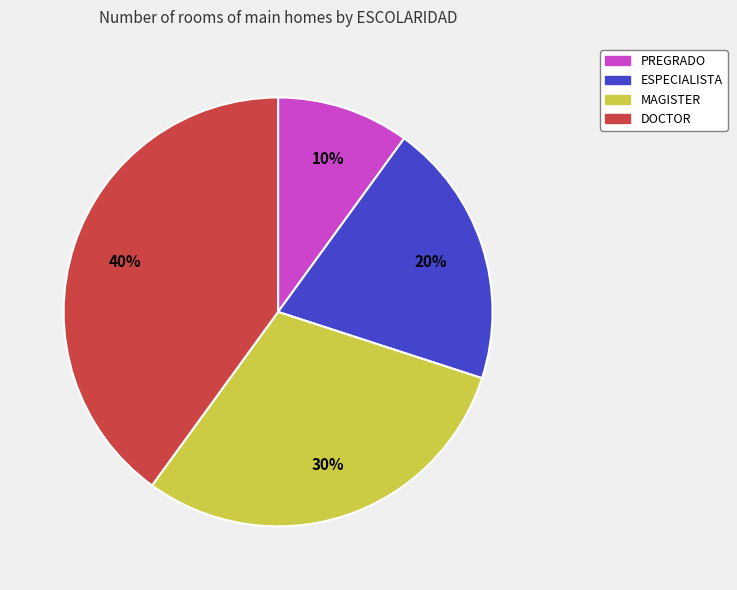

To the nearest percent, what is the difference between the DOCTOR and PREGRADO slice percentages?

30%